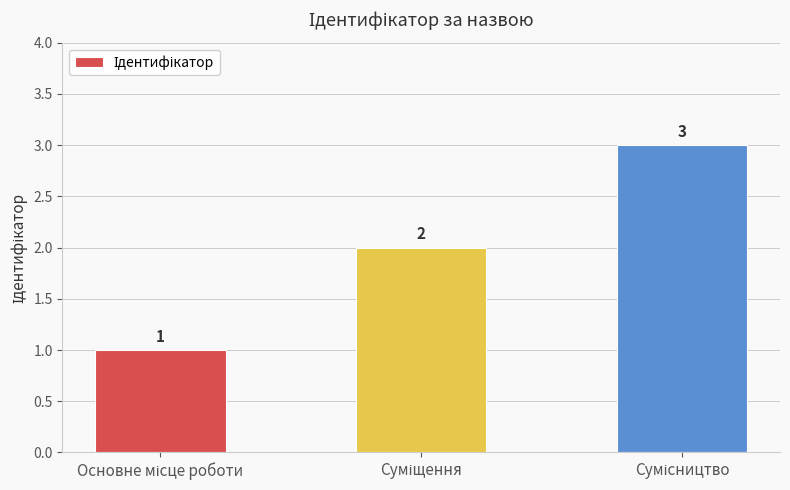

How many values are between 1 and 3?

3